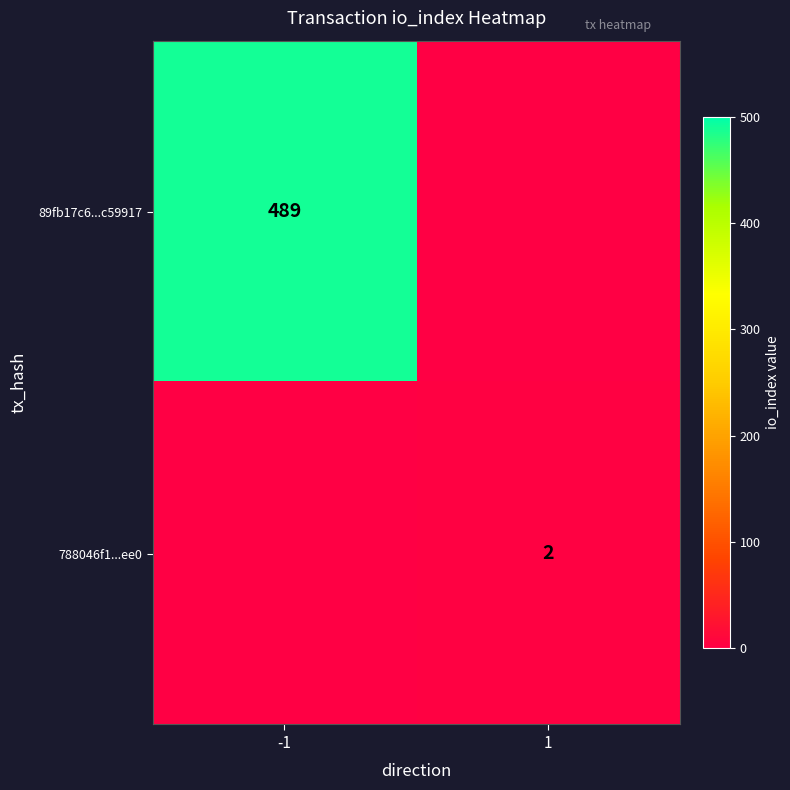

True or false: 788046f1...ee0 has a value of 2 at 1.

True